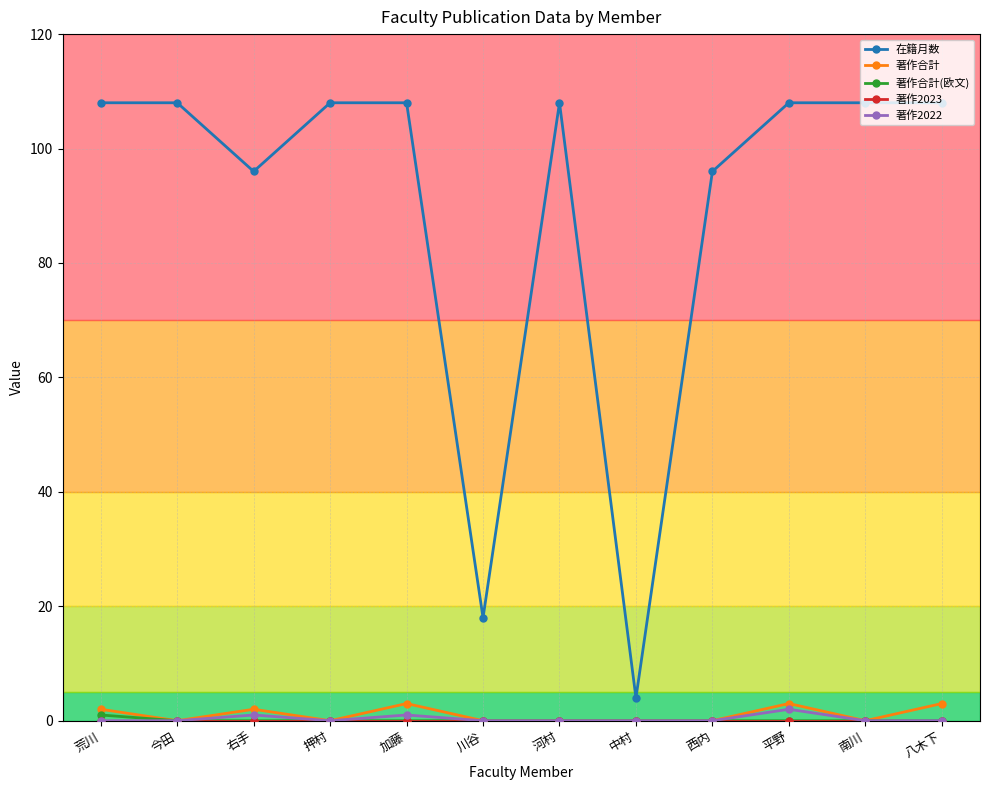

Between 西内 and 平野, which series saw the biggest shift?

在籍月数